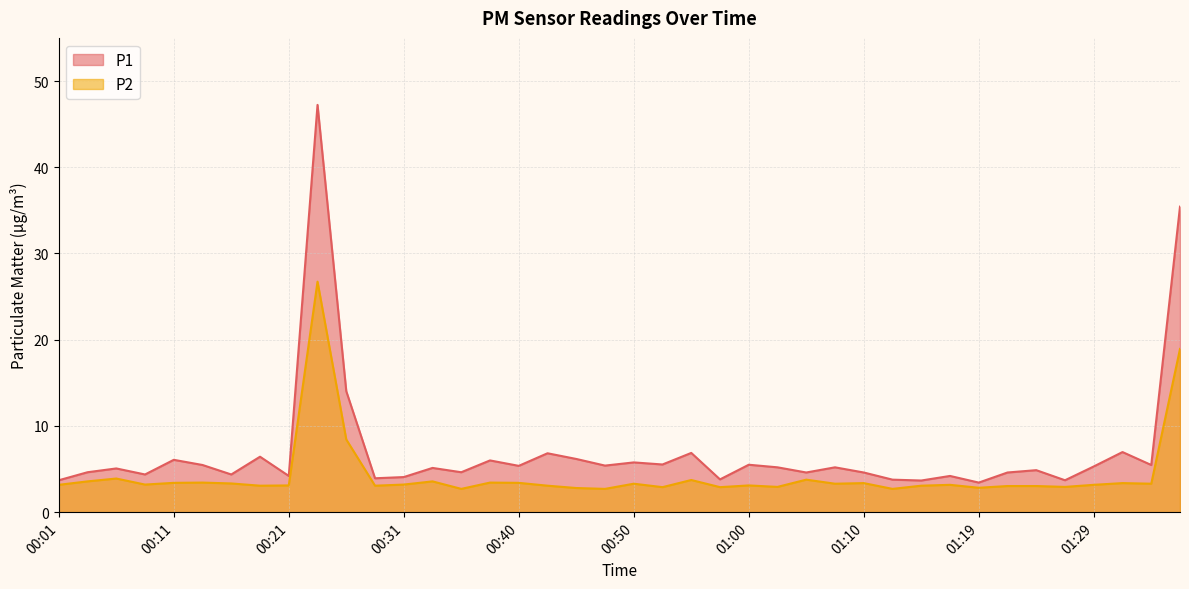

Reading left to right, what are all the values shown in this chart?

P1: 00:01=3.7	00:04=4.6	00:06=5.1	00:09=4.4	00:11=6.1	00:14=5.5	00:16=4.4	00:18=6.4	00:21=4.2	00:23=47.2	00:26=14.0	00:28=3.9	00:31=4.1	00:33=5.1	00:36=4.6	00:38=6.0	00:40=5.4	00:43=6.8	00:45=6.2	00:48=5.4	00:50=5.8	00:53=5.5	00:55=6.9	00:57=3.8	01:00=5.5	01:02=5.2	01:05=4.6	01:07=5.2	01:10=4.6	01:12=3.8	01:14=3.7	01:17=4.2	01:19=3.4	01:22=4.6	01:24=4.9	01:27=3.7	01:29=5.3	01:31=7.0	01:34=5.5	01:36=35.4
P2: 00:01=3.2	00:04=3.6	00:06=3.9	00:09=3.2	00:11=3.4	00:14=3.4	00:16=3.3	00:18=3.1	00:21=3.1	00:23=26.7	00:26=8.4	00:28=3.1	00:31=3.2	00:33=3.6	00:36=2.7	00:38=3.4	00:40=3.4	00:43=3.1	00:45=2.8	00:48=2.7	00:50=3.3	00:53=2.9	00:55=3.7	00:57=2.9	01:00=3.1	01:02=2.9	01:05=3.8	01:07=3.3	01:10=3.4	01:12=2.7	01:14=3.1	01:17=3.2	01:19=2.8	01:22=3.0	01:24=3.0	01:27=2.9	01:29=3.2	01:31=3.4	01:34=3.3	01:36=18.9